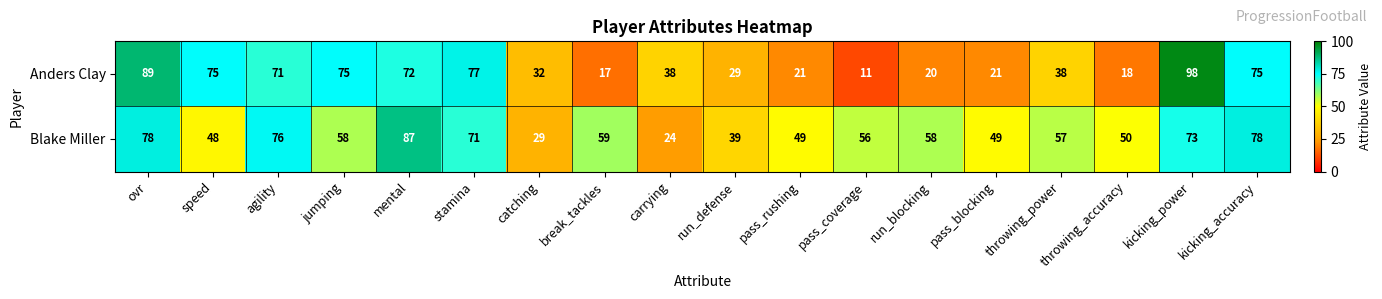

What is the sum of the Anders Clay values at agility and kicking_accuracy?

146